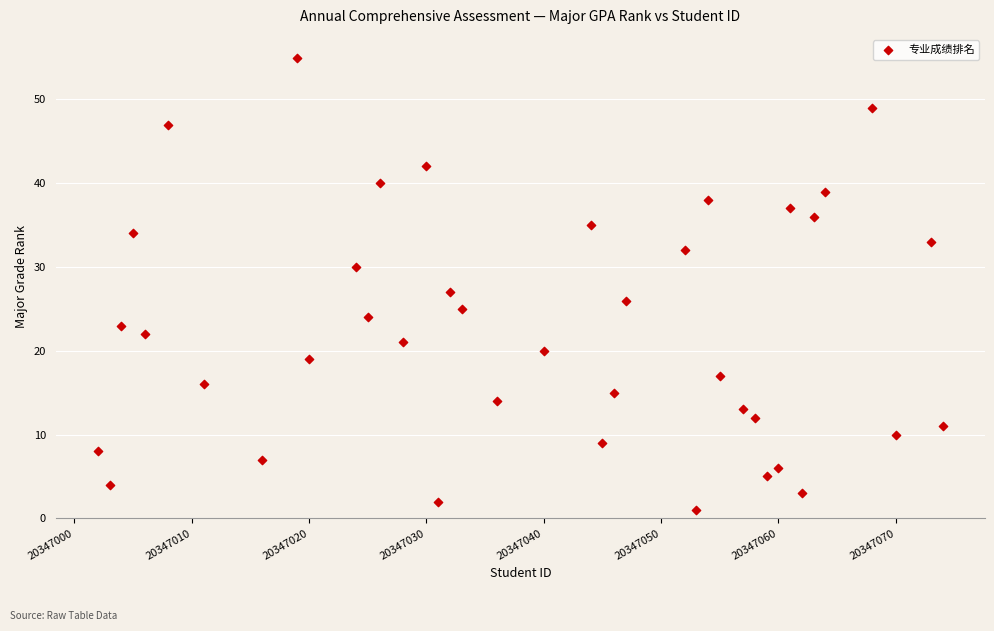

What Y value in the scatter plot is closest to 28?

27